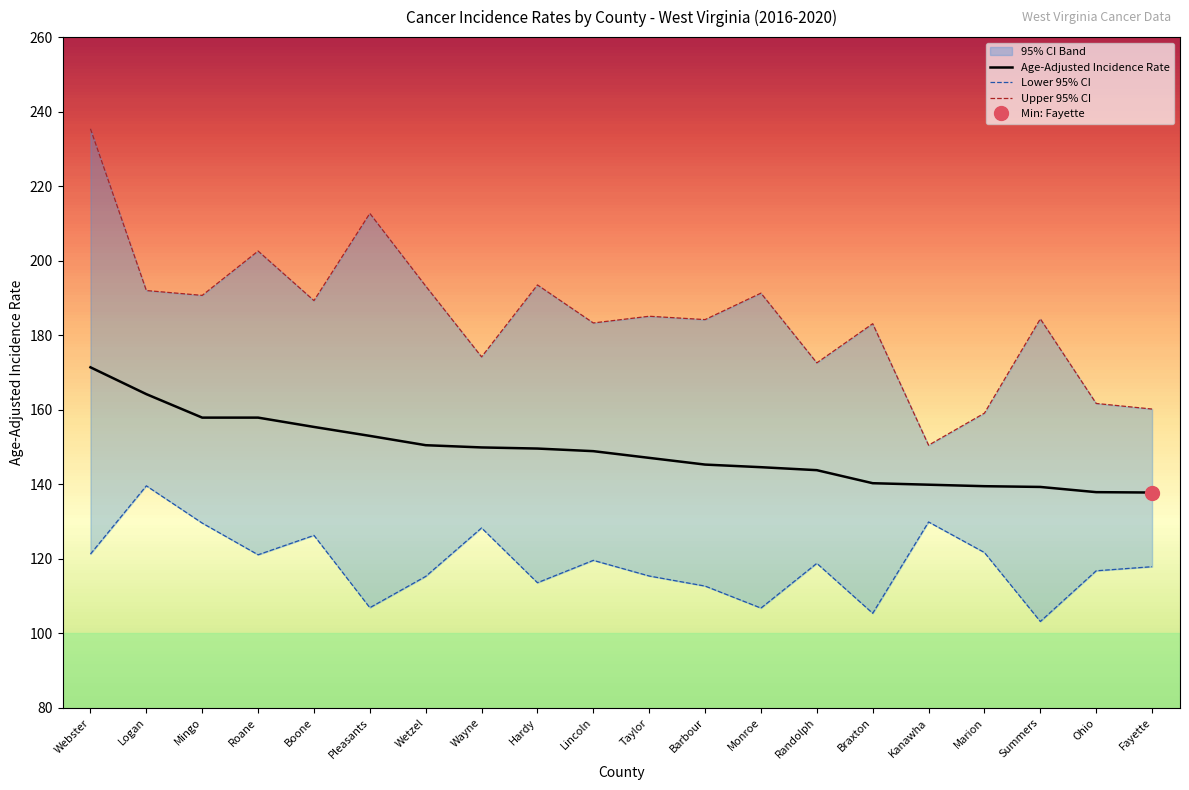

What position from the right is Randolph?

7